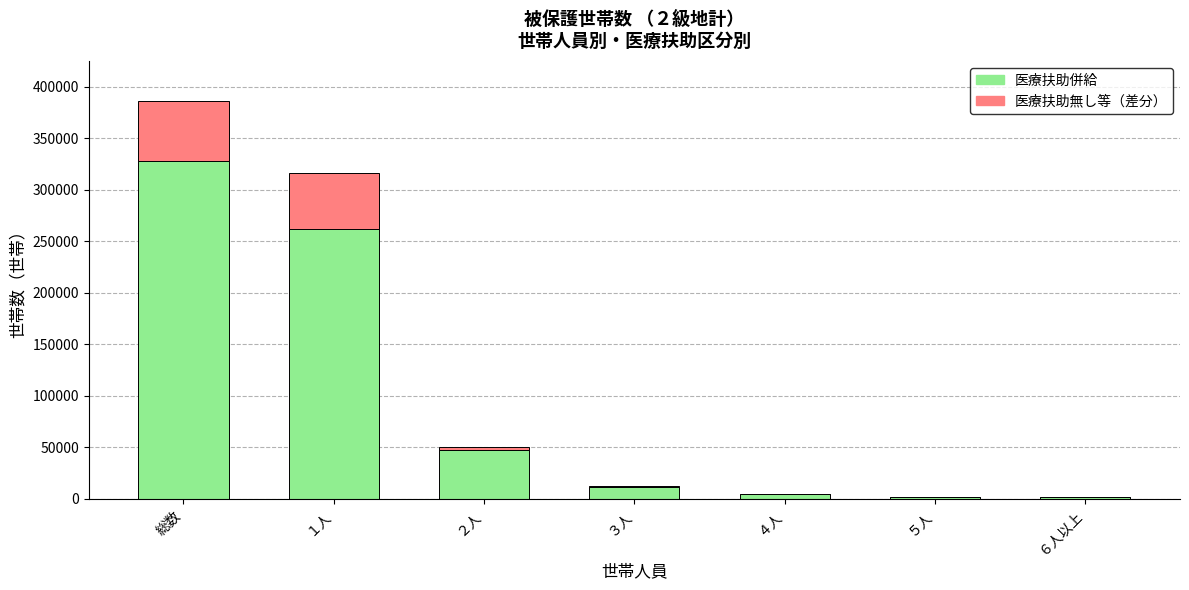

Does the chart contain stacked bars?

Yes